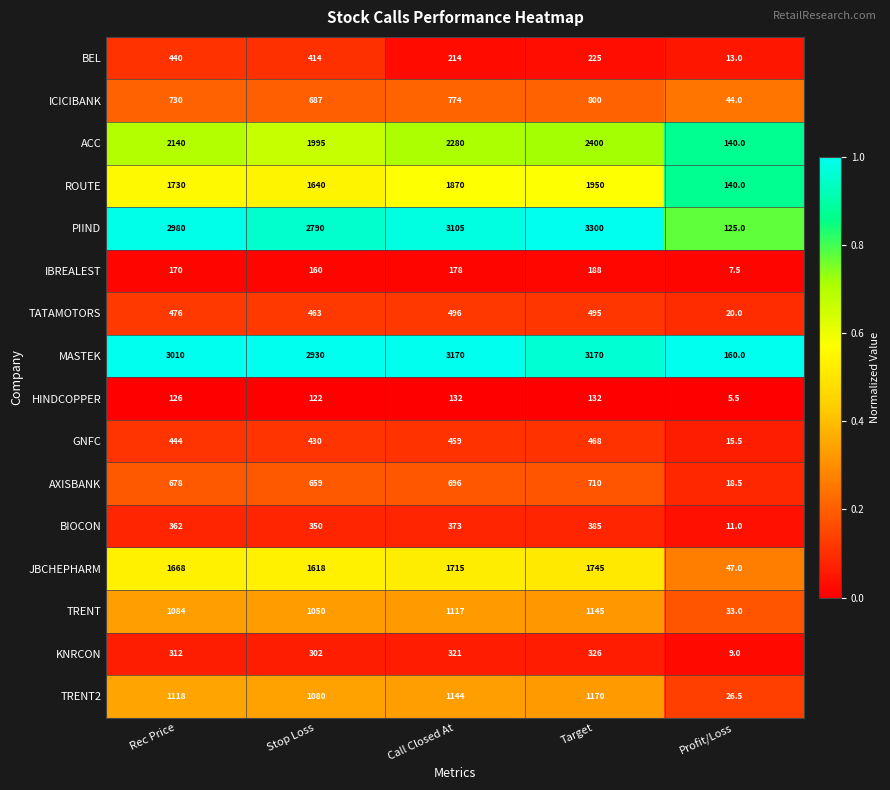

What is the difference between the second highest and second lowest values in the BIOCON series?

23.0